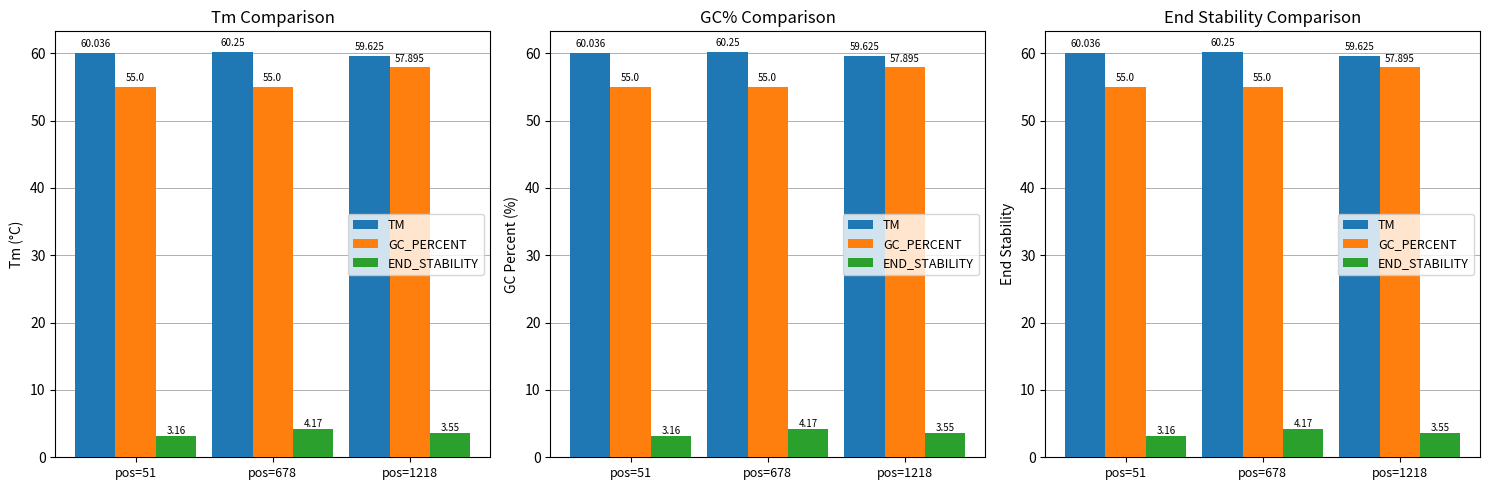

What is the value of the END_STABILITY bar at the 1st from the left?

3.2